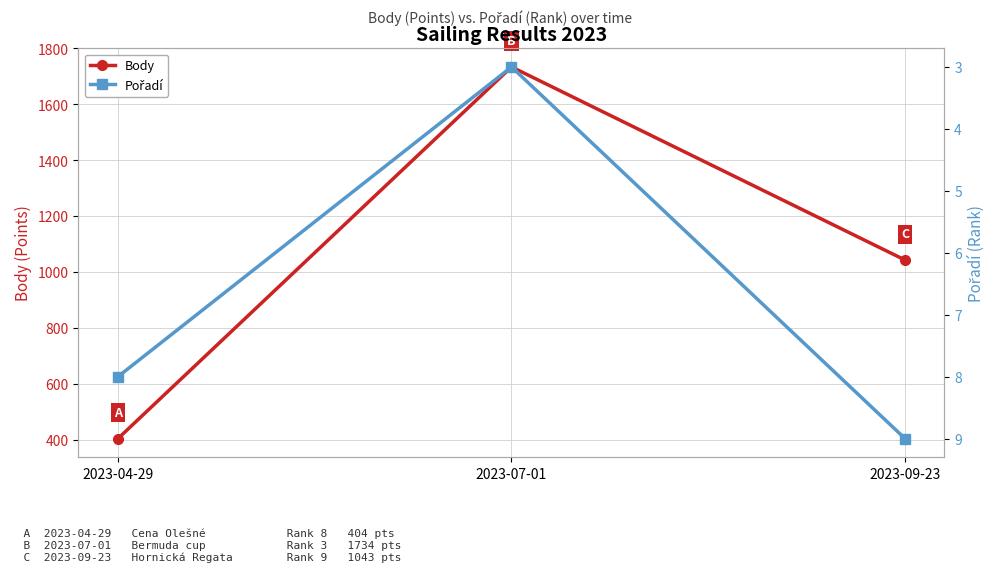

What is the sum of all Body values?

3181